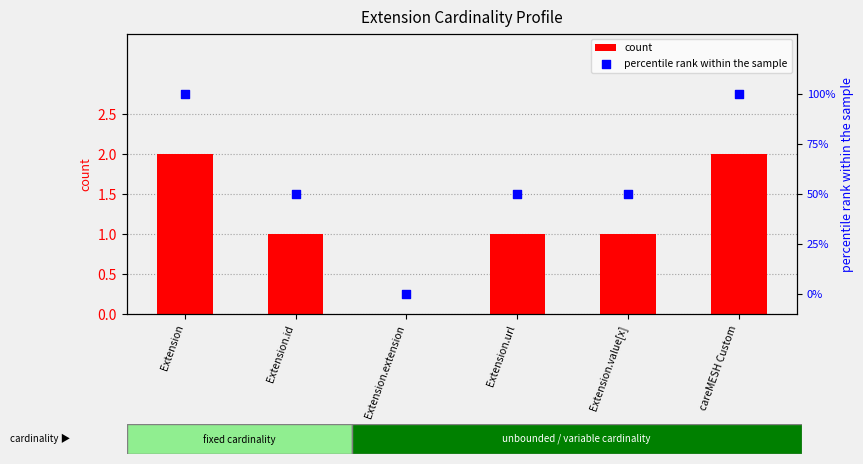

Which series reaches the maximum Y coordinate?

count